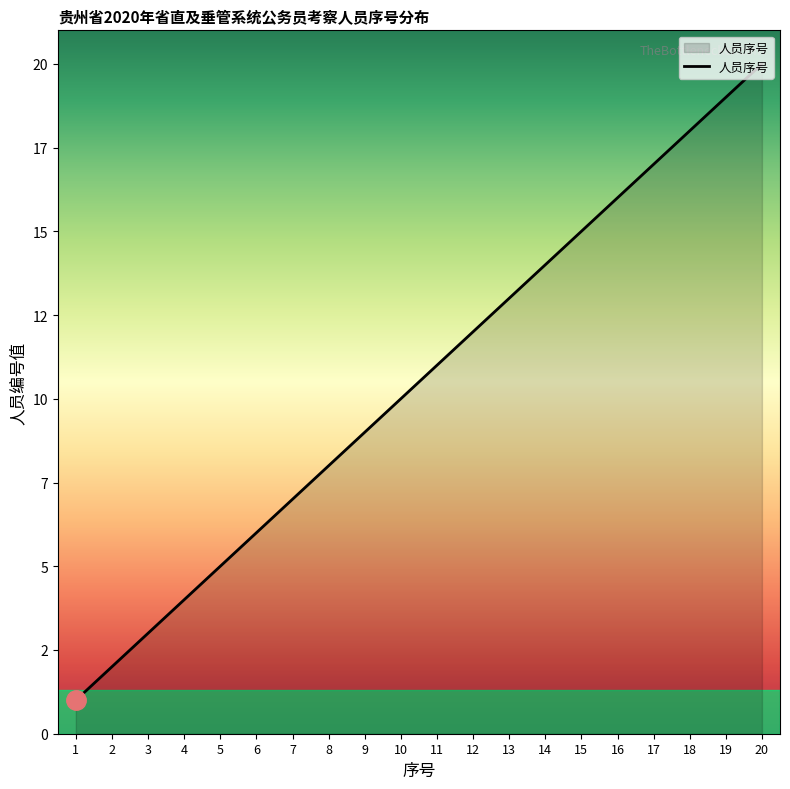

Reading left to right, what are all the values shown in this chart?

1	2	3	4	5	6	7	8	9	10	11	12	13	14	15	16	17	18	19	20